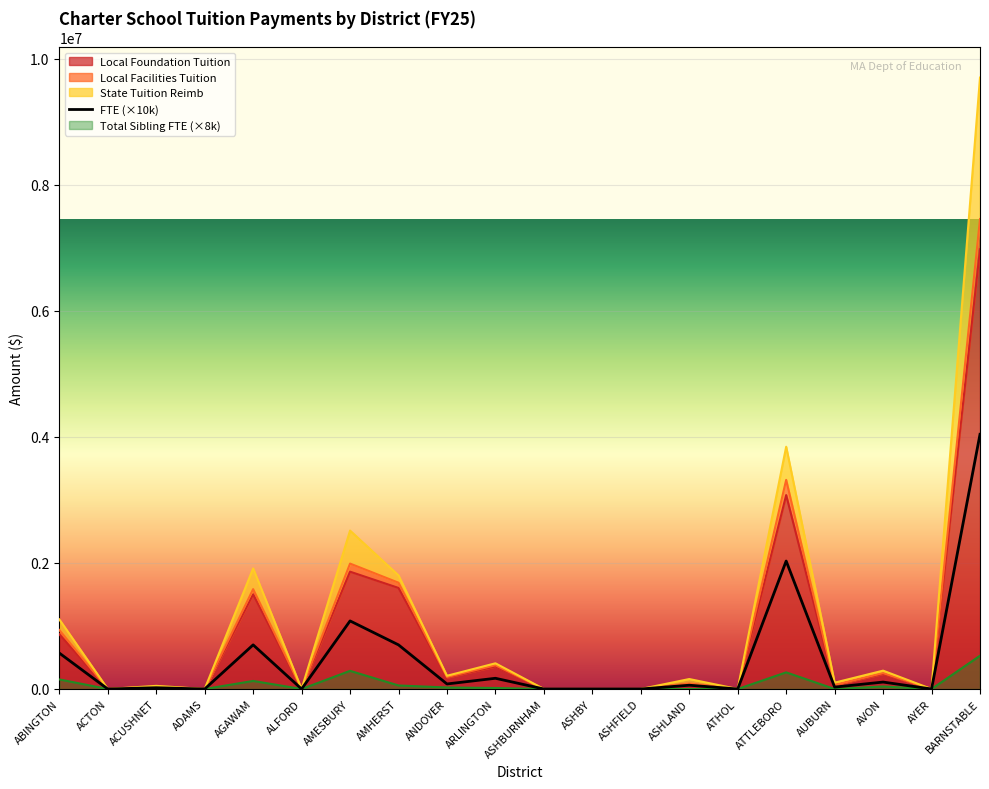

Does the chart display data point markers on the line(s)?

No